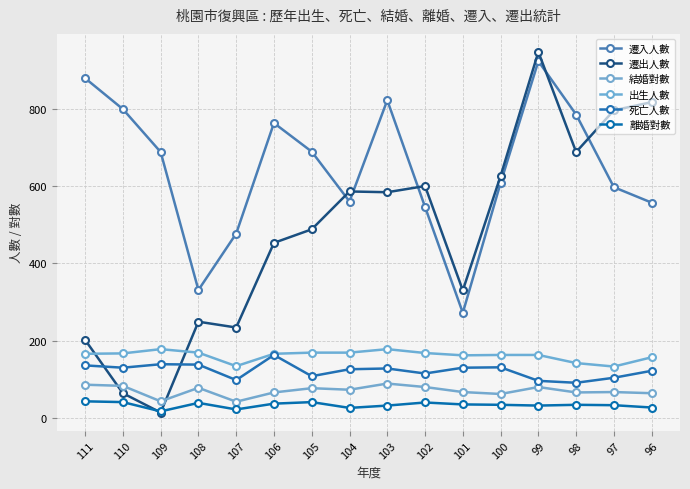

The value of 離婚對數 at 102 is 40. True or false?

True